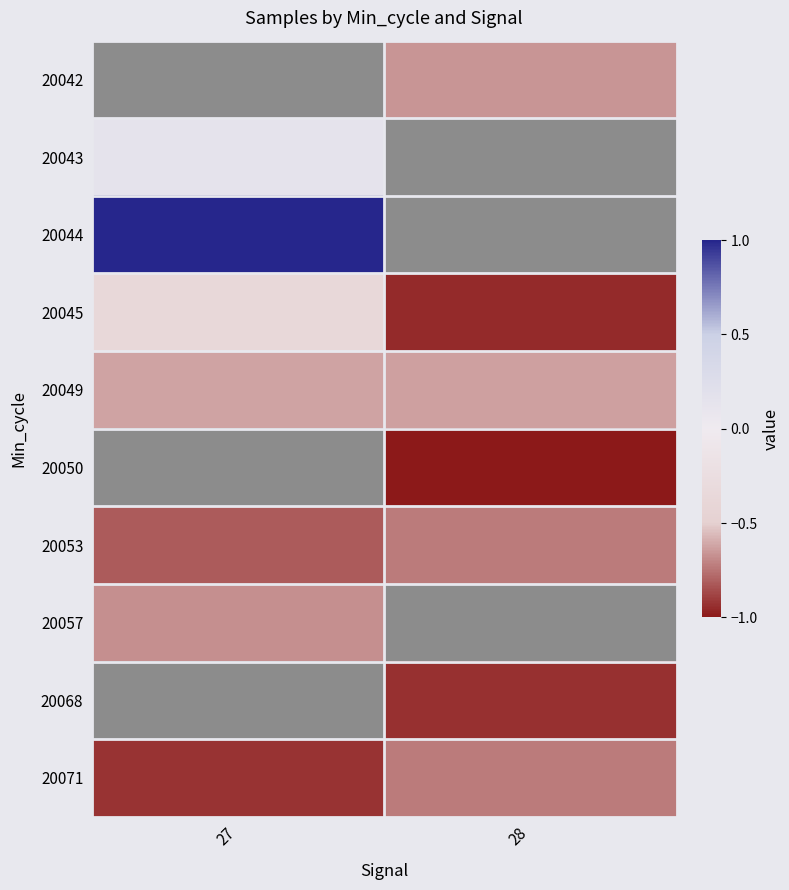

What value does the 20057 series have at 27?

-0.7